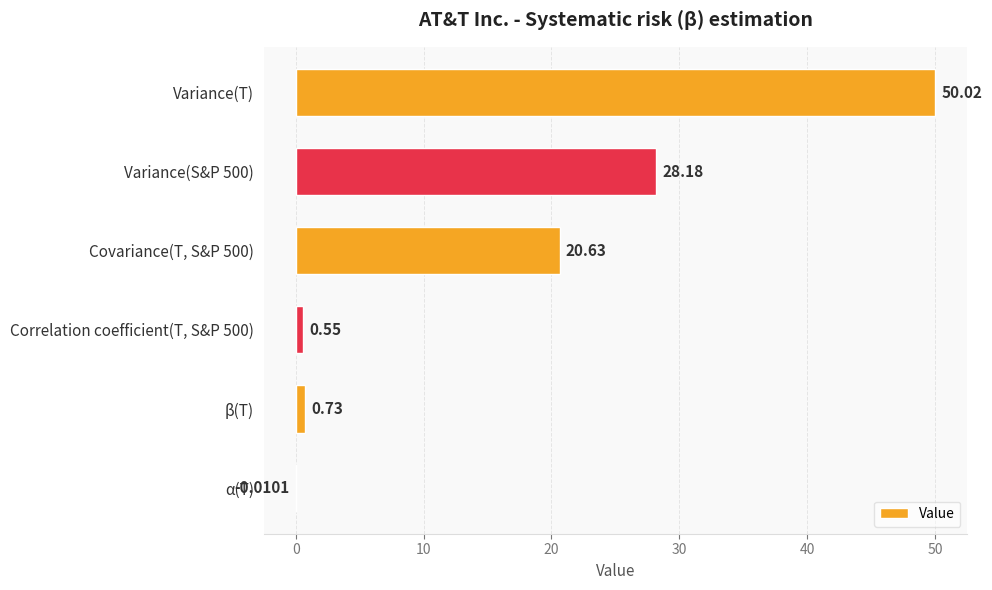

Between Variance(T) and β(T), which is larger?

Variance(T)